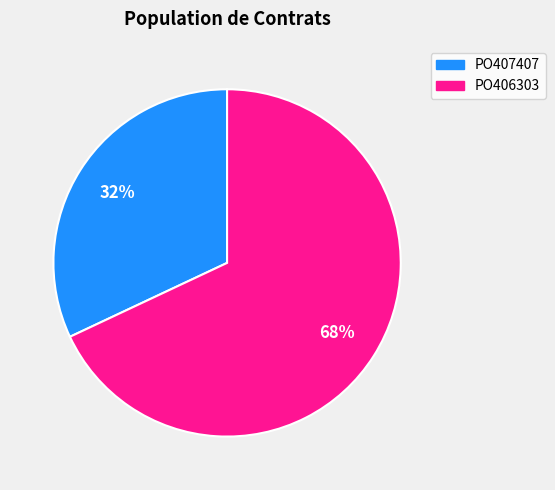

The PO406303 slice represents 68% of the pie. True or false?

True